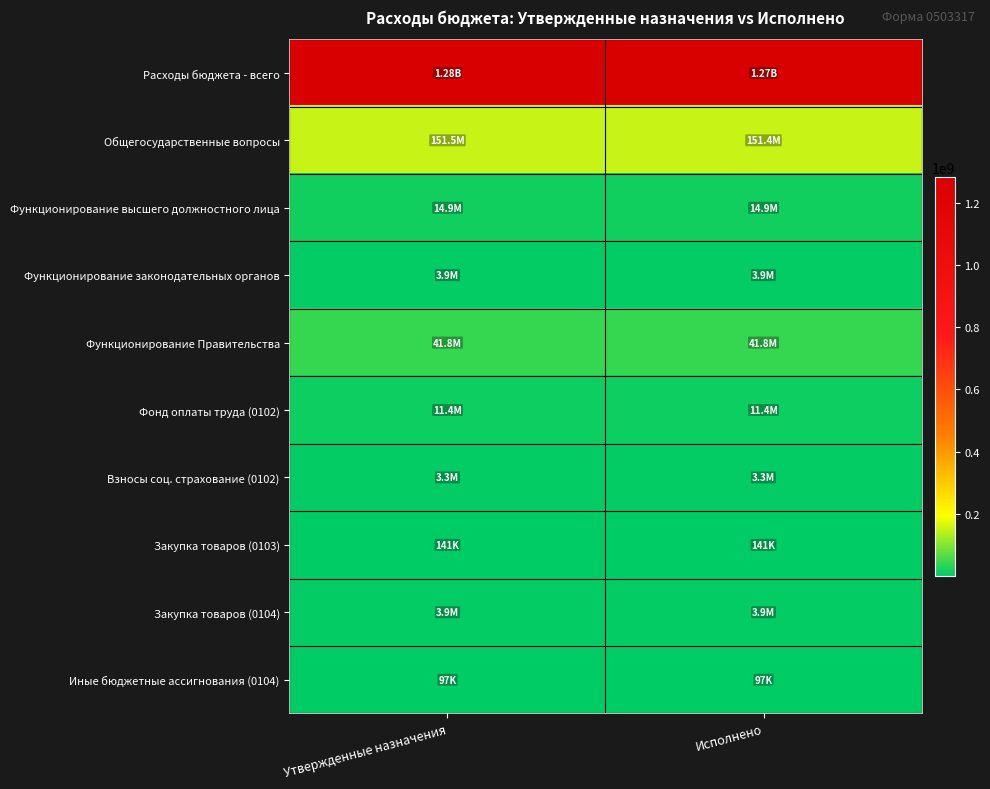

How many data points does each series have?

2